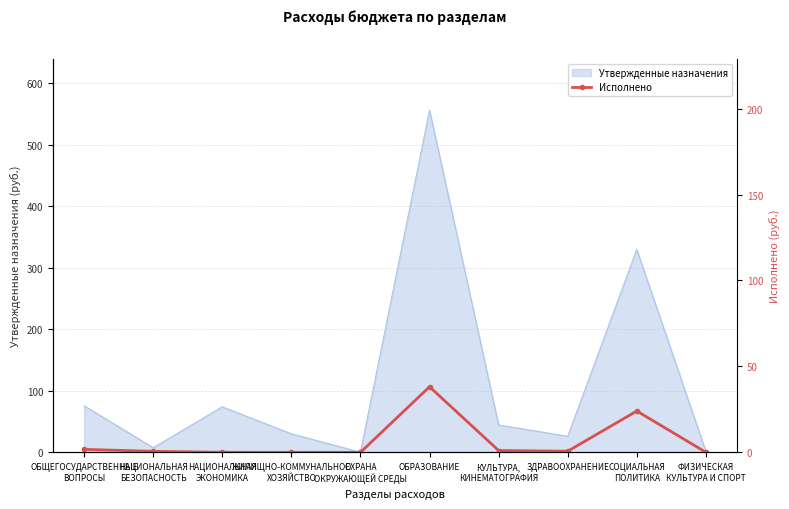

At which category does the chart reach its minimum across all series?

ОХРАНА
ОКРУЖАЮЩЕЙ СРЕДЫ